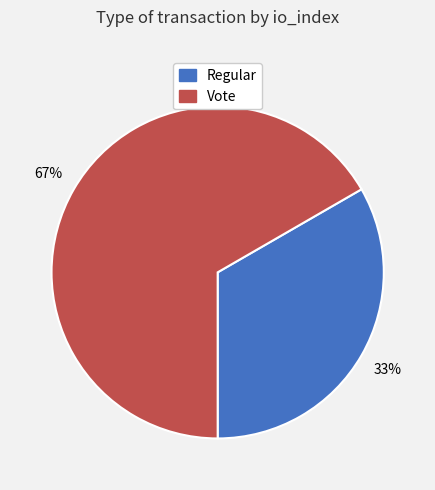

What percentage is the Regular slice, to the nearest percent?

33%